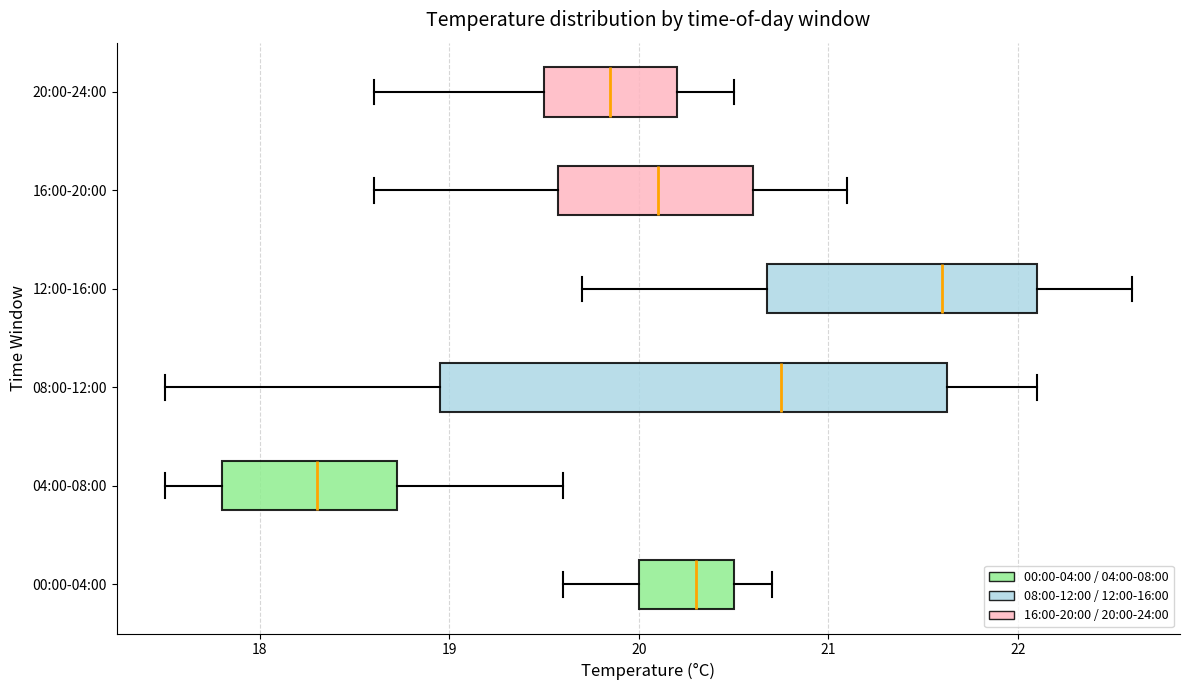

Reading bottom to top, read every box against the x-axis: the position of its median line, the range the box covers, and the ends of its whiskers. The values are not printed on the chart, so give them approximately, as read against the axis.

00:00-04:00: median 20.3, box 20.0 to 20.5, whiskers 19.6 to 20.7
04:00-08:00: median 18.3, box 17.8 to 18.7, whiskers 17.5 to 19.6
08:00-12:00: median 20.8, box 19.0 to 21.6, whiskers 17.5 to 22.1
12:00-16:00: median 21.6, box 20.7 to 22.1, whiskers 19.7 to 22.6
16:00-20:00: median 20.1, box 19.6 to 20.6, whiskers 18.6 to 21.1
20:00-24:00: median 19.9, box 19.5 to 20.2, whiskers 18.6 to 20.5